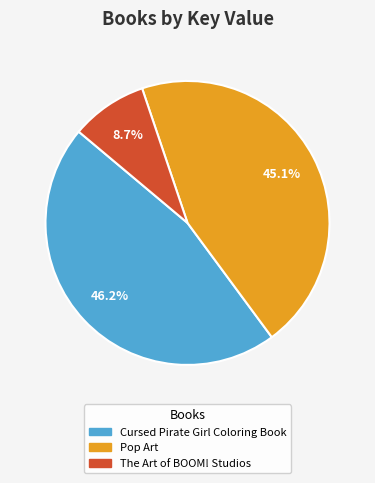

How many slices are in this pie chart?

3